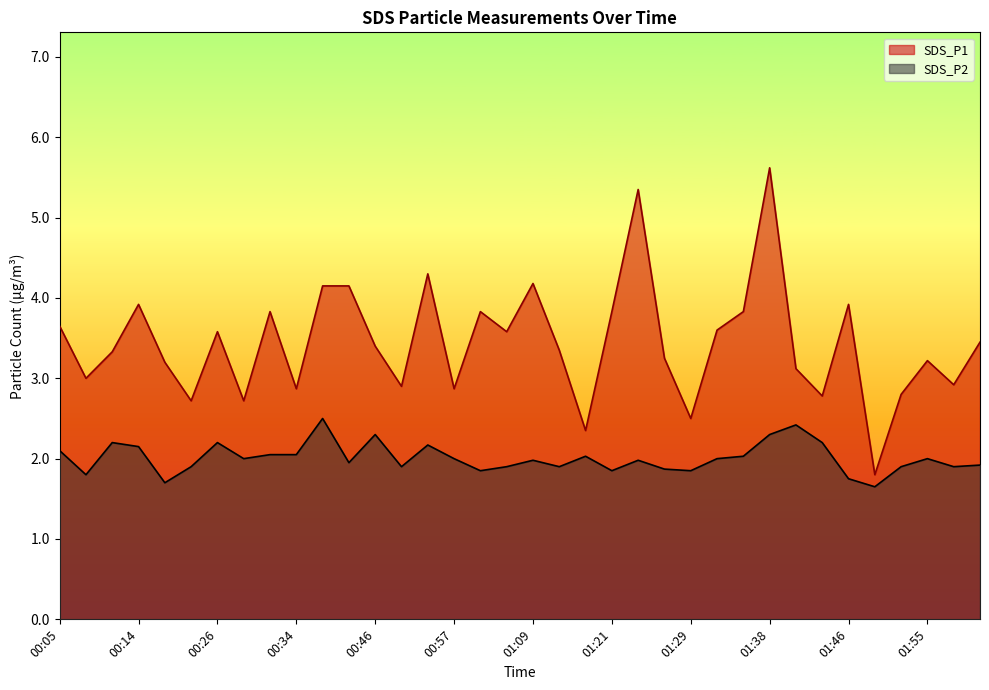

What value does the SDS_P1 series have at 01:26?

3.2